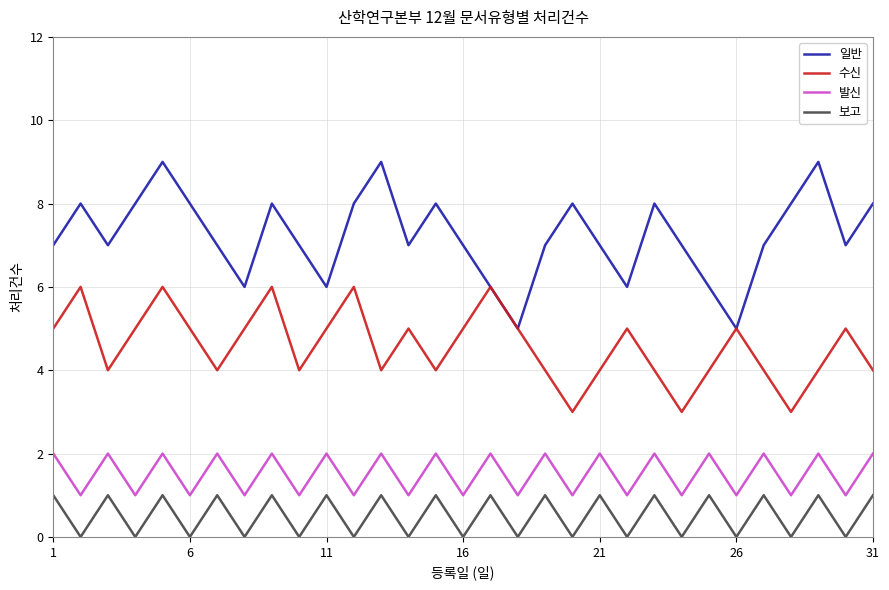

What is the minimum value for 일반?

5